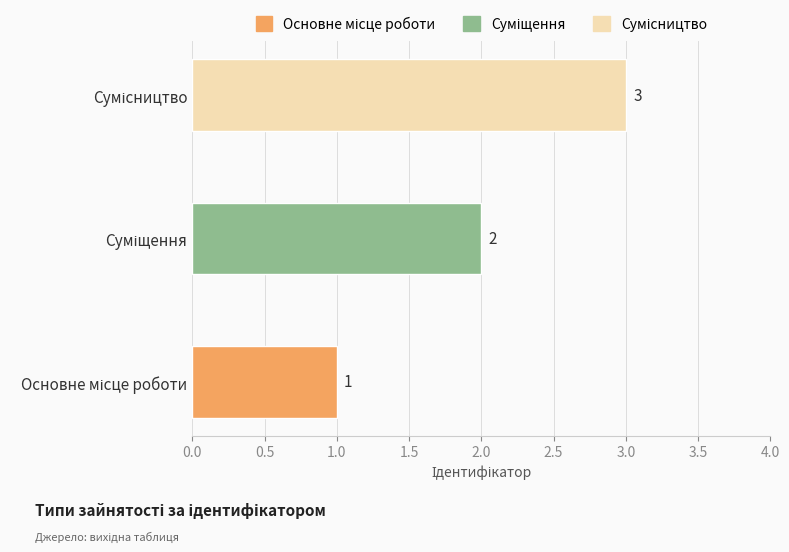

What is the greatest value displayed?

3